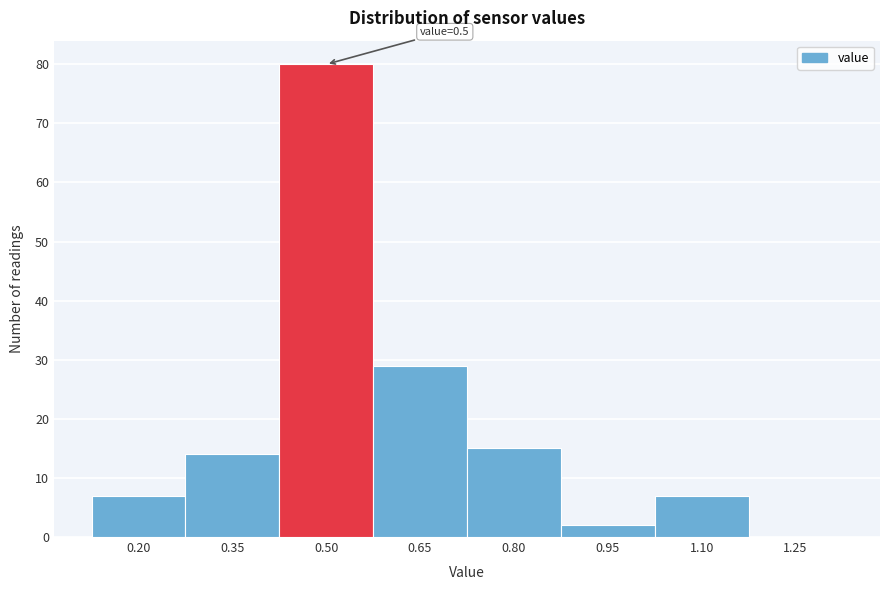

Reading left to right, what are all the values shown in this chart?

0.20=7	0.35=14	0.50=80	0.65=29	0.80=15	0.95=2	1.10=7	1.25=0